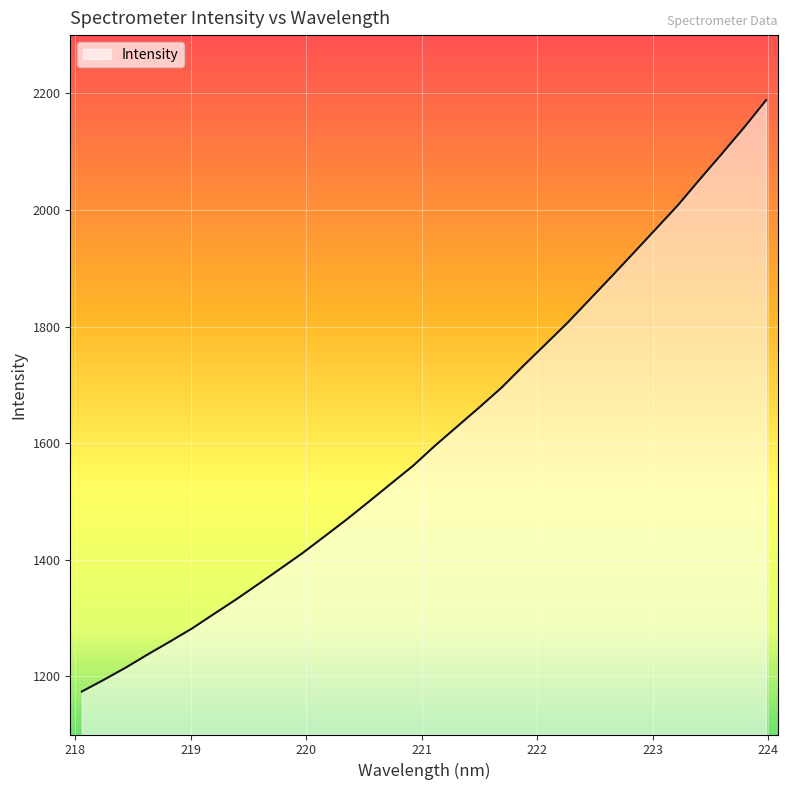

Reading right to left, list all the values displayed in this chart.

223.9802=2188.3	223.7895=2141.4	223.5987=2096.6	223.408=2052.8	223.2172=2008.1	223.0264=1967.3	222.8355=1926.7	222.6447=1886.2	222.4538=1846.3	222.263=1806.6	222.0721=1769.6	221.8812=1732.8	221.6902=1694.9	221.4993=1661.3	221.3083=1628.6	221.1174=1595.9	220.9264=1561.2	220.7354=1530.5	220.5444=1499.7	220.3533=1469.3	220.1623=1440.3	219.9712=1411.6	219.7801=1384.9	219.589=1358.4	219.3979=1332.2	219.2067=1307.3	219.0156=1282.3	218.8244=1259.7	218.6332=1237.8	218.442=1215.1	218.2508=1194.0	218.0596=1173.7